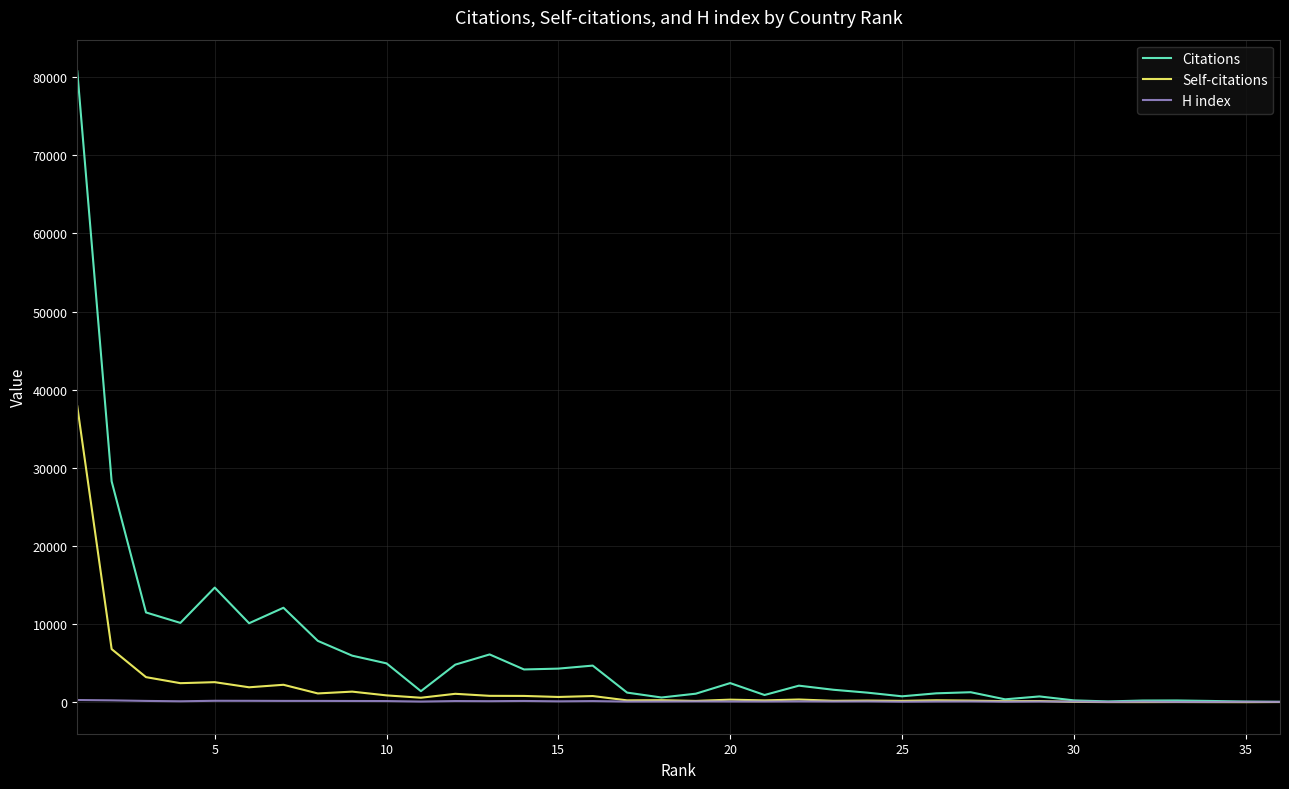

Which series has the widest spread of values?

Citations